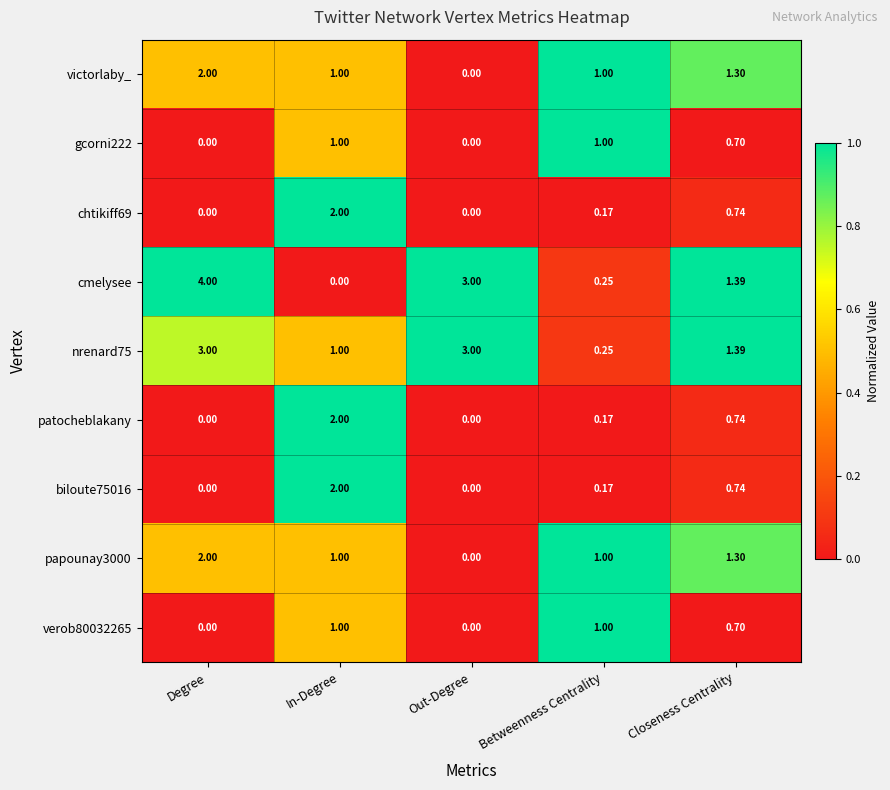

What is the spread (max minus min) of values at Degree?

4.0